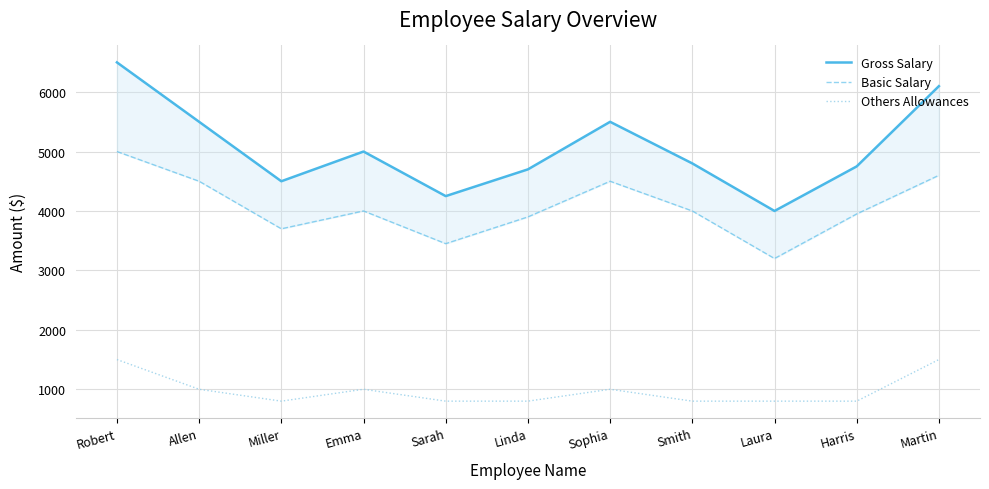

Between Allen and Sophia, which series saw the biggest shift?

Gross Salary